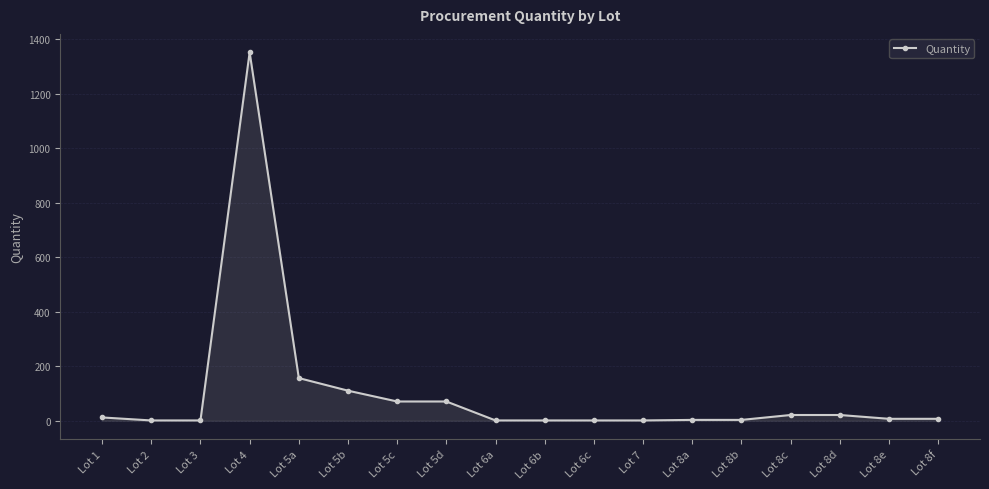

What is the label of the 11th point from the right?

Lot 5d